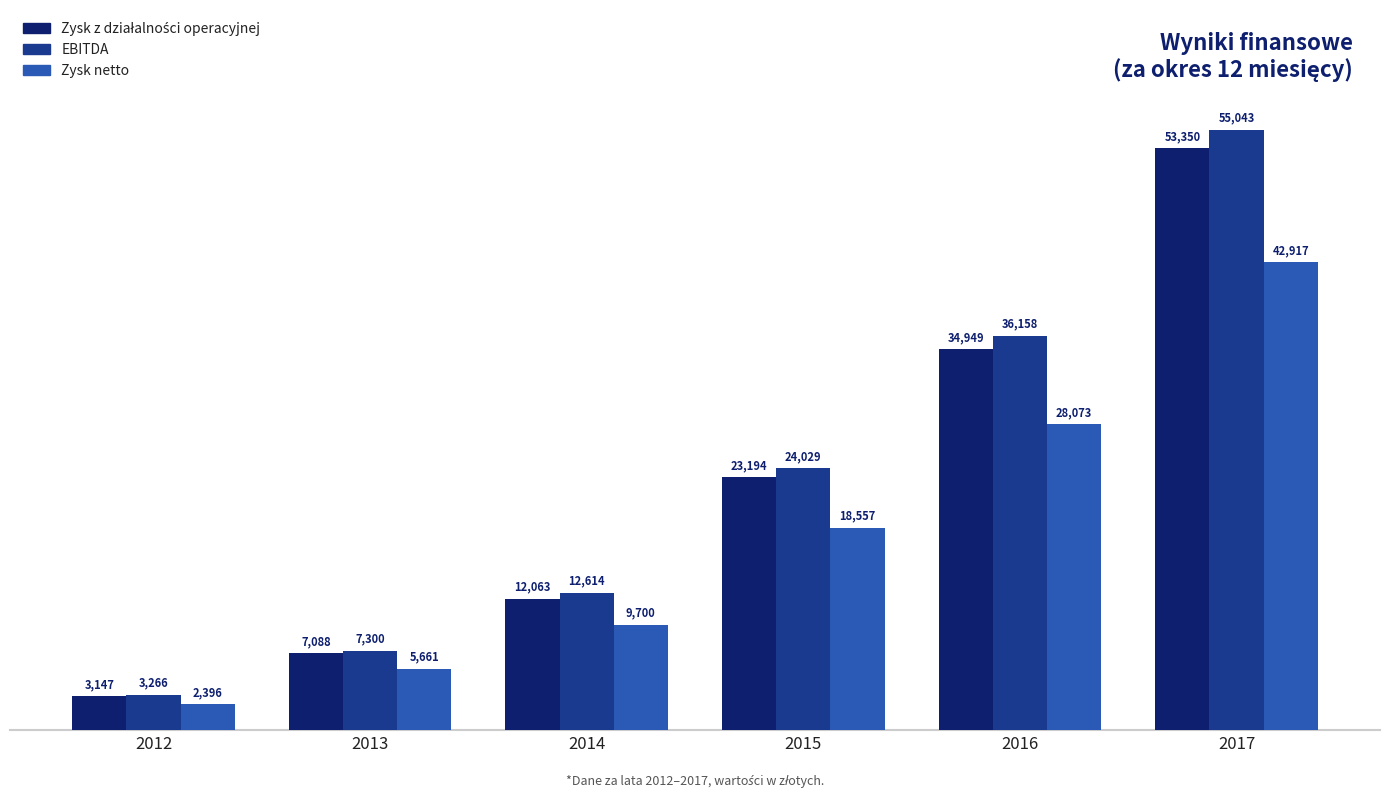

At which category is the sum across all series the highest?

2017